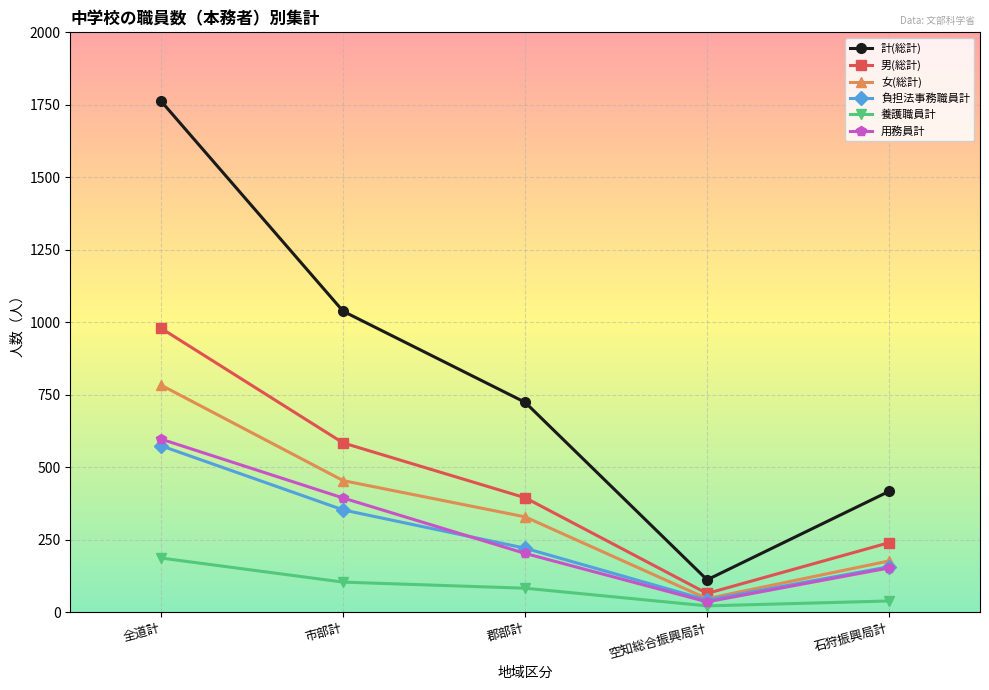

What is the difference between the maximum and second lowest values in the 養護職員計 series?

148